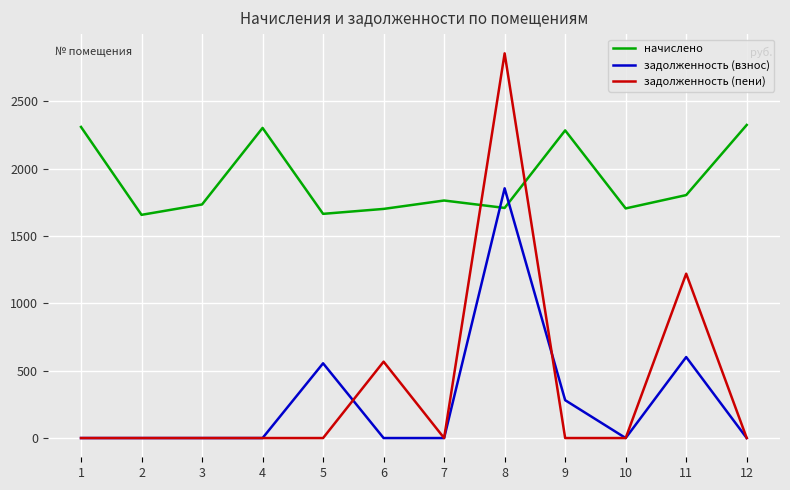

True or false: начислено and задолженность (взнос) intersect in this chart.

True